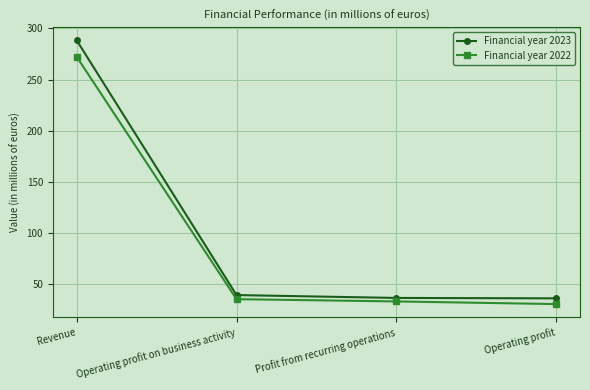

What position from the left is Operating profit?

4